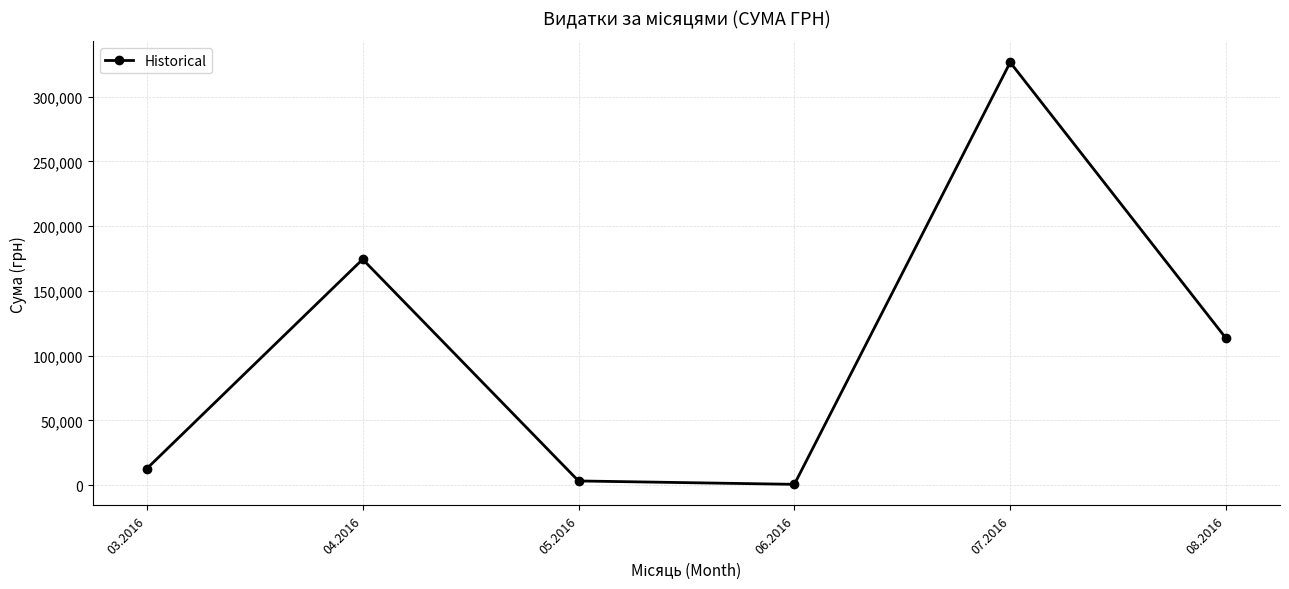

What is the smallest value displayed?

600.0